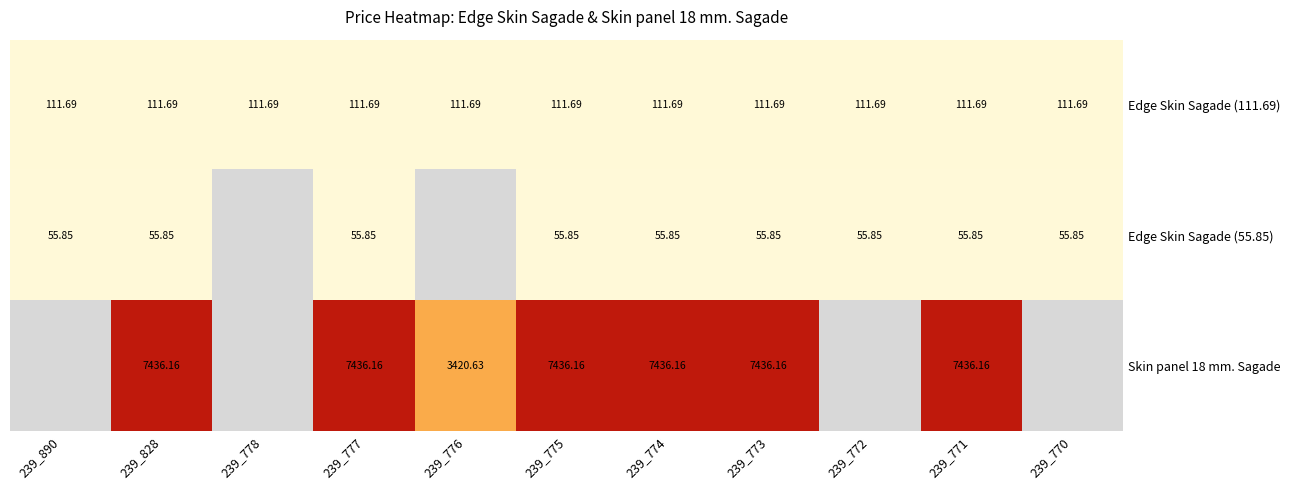

At 239_775, list the series in order from largest to smallest.

Skin panel 18 mm. Sagade, Edge Skin Sagade (111.69), Edge Skin Sagade (55.85)